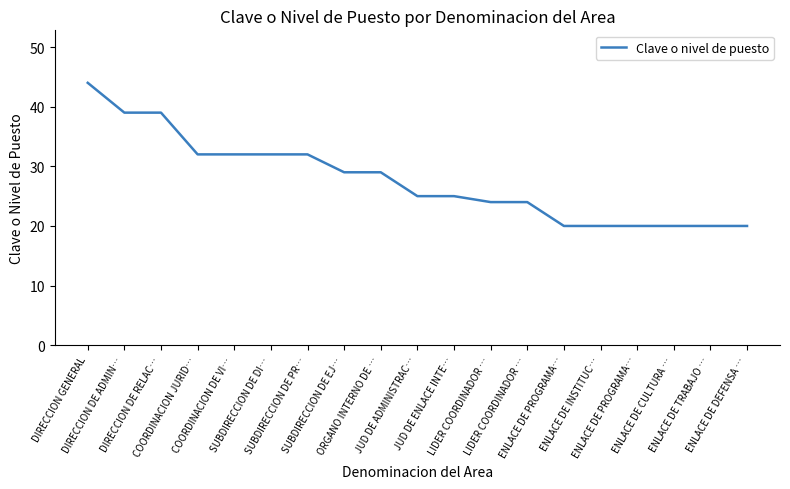

What is the smallest value displayed?

20